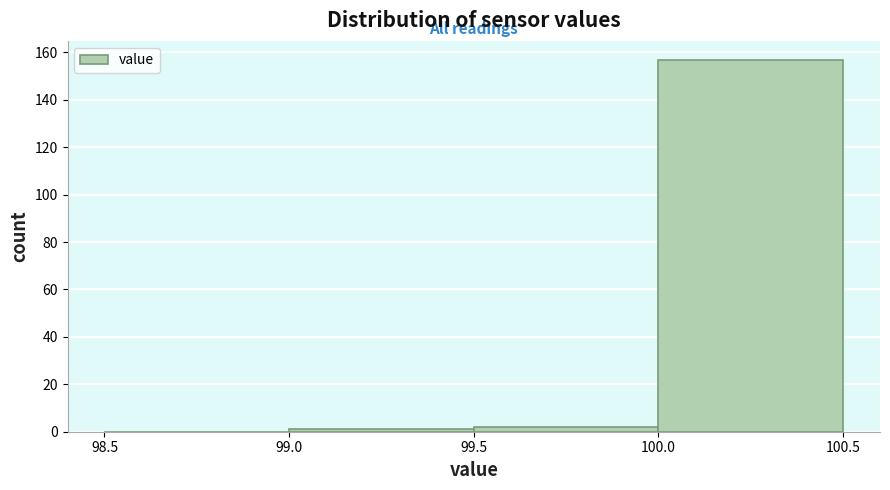

How tall is the bar that spans 100.0 to 100.5 on the x-axis? The values are not printed on the chart, so give them approximately, as read against the axis.

158